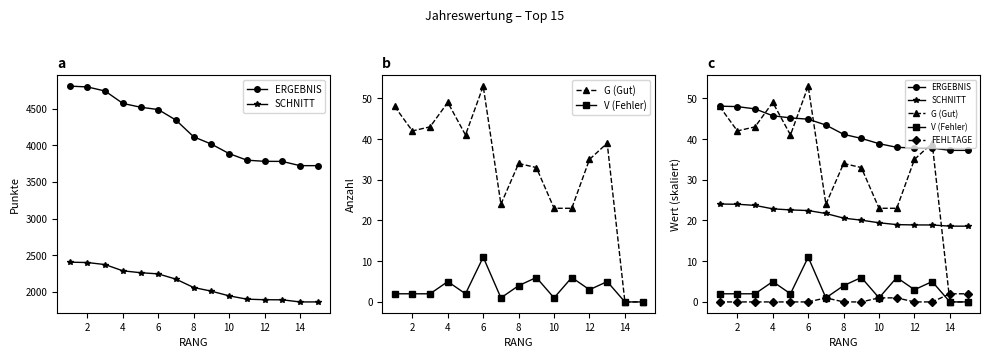

At how many categories does at least one series exceed 43?

7